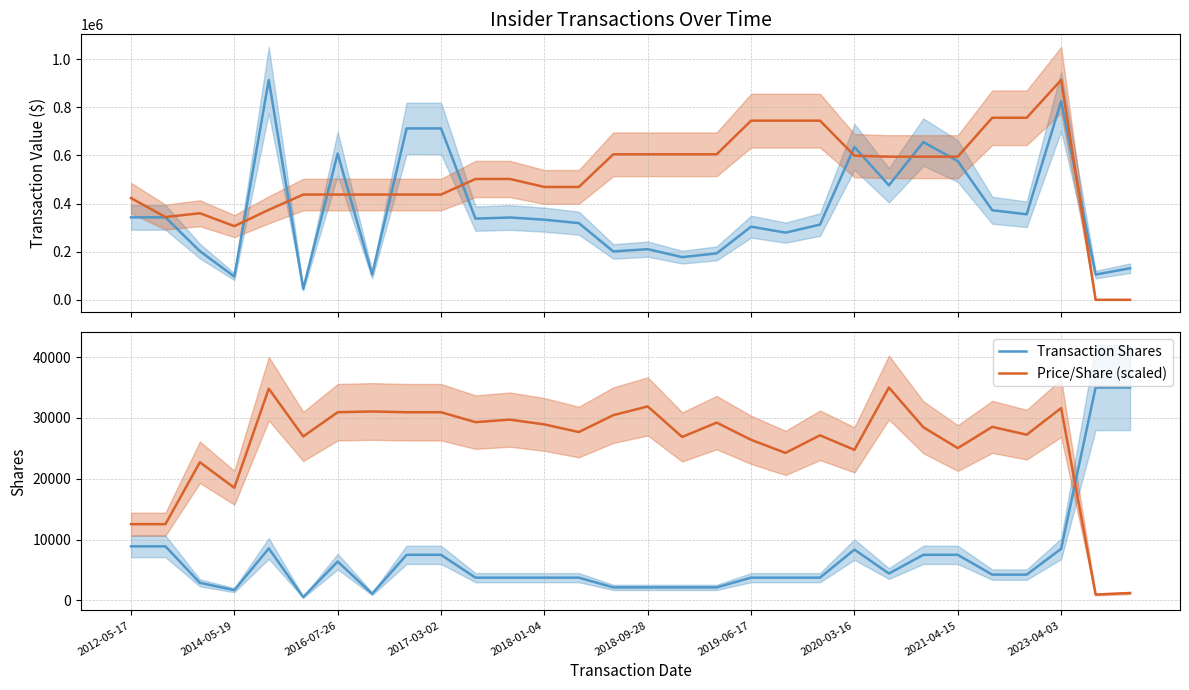

What is the highest value of the Price/Share (scaled) series?

35000.0